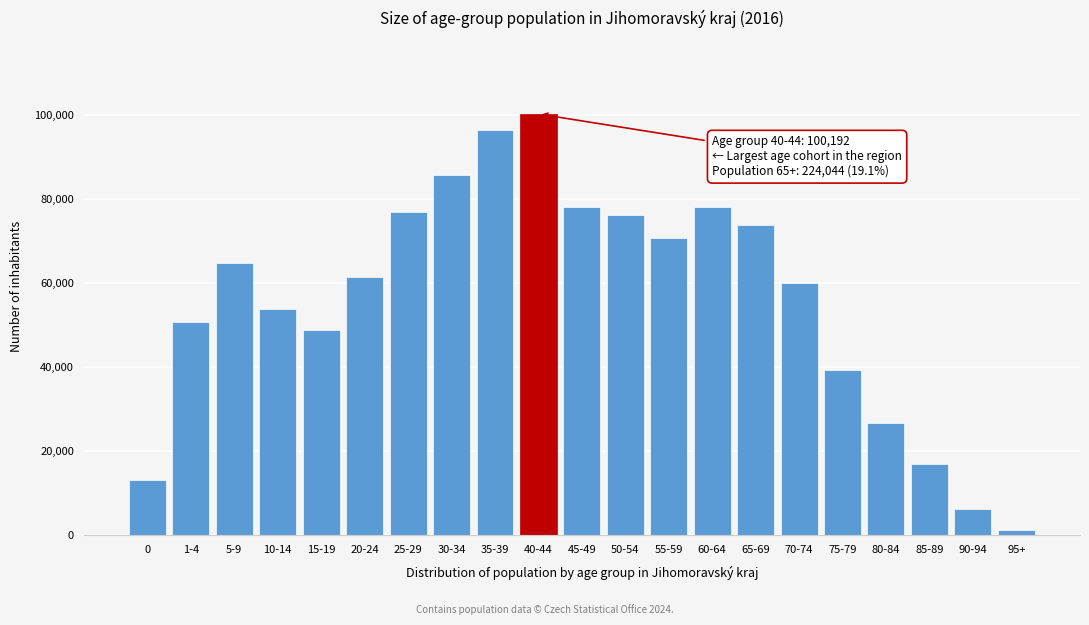

What is the sum of all values?

1178812